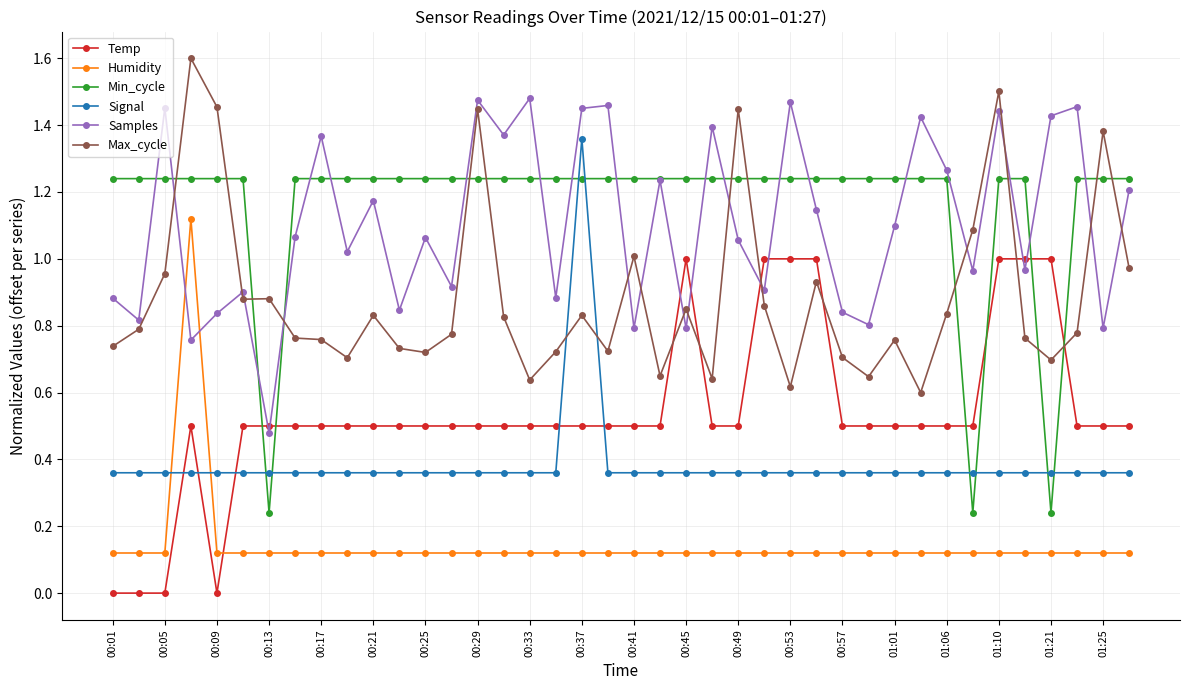

List the series in order of their peak value, highest first.

Max_cycle, Samples, Signal, Min_cycle, Humidity, Temp